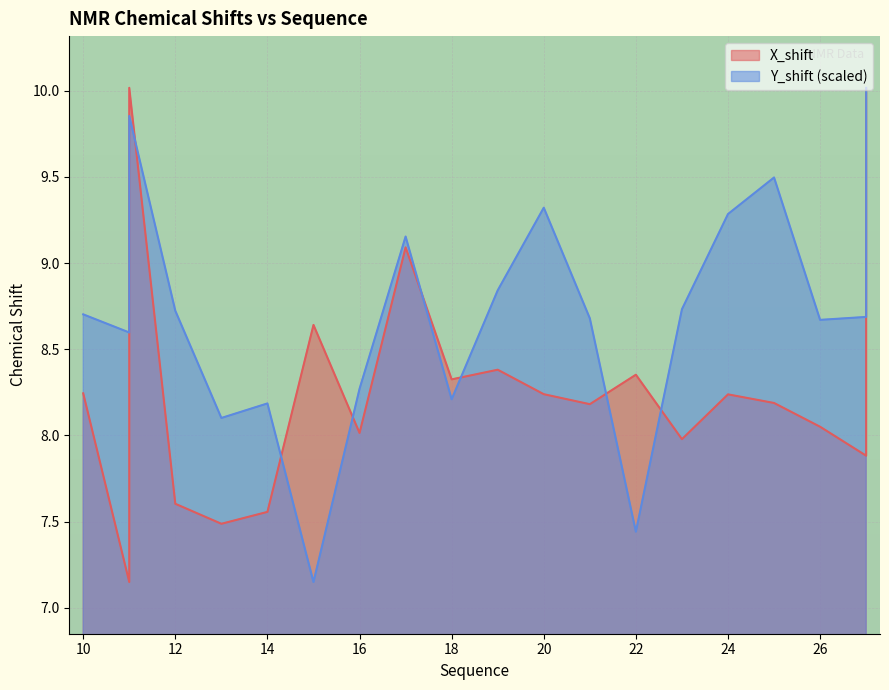

What is the difference between the second highest and second lowest values in the Y_shift series?

2.4